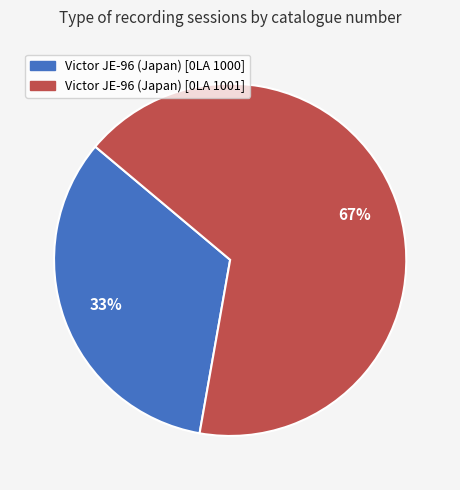

Approximately how many times larger is the value at Victor JE-96 (Japan) [0LA 1000] compared to Victor JE-96 (Japan) [0LA 1001]?

0.5